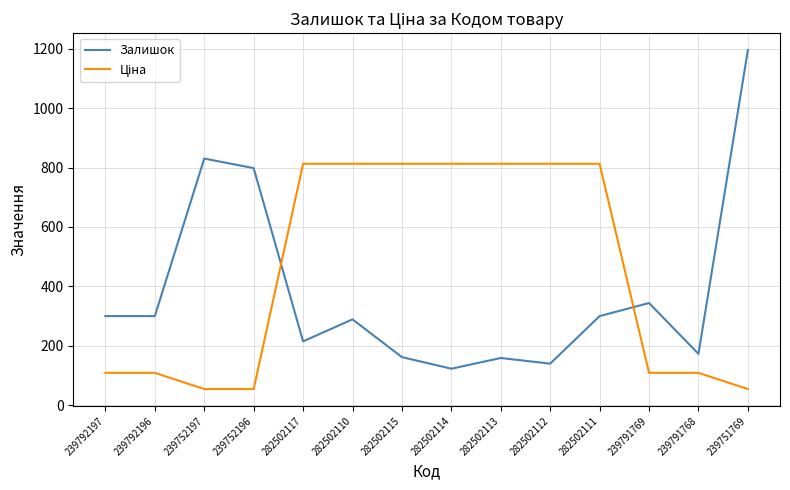

What is the approximate value of Залишок at 239792196?

300.0